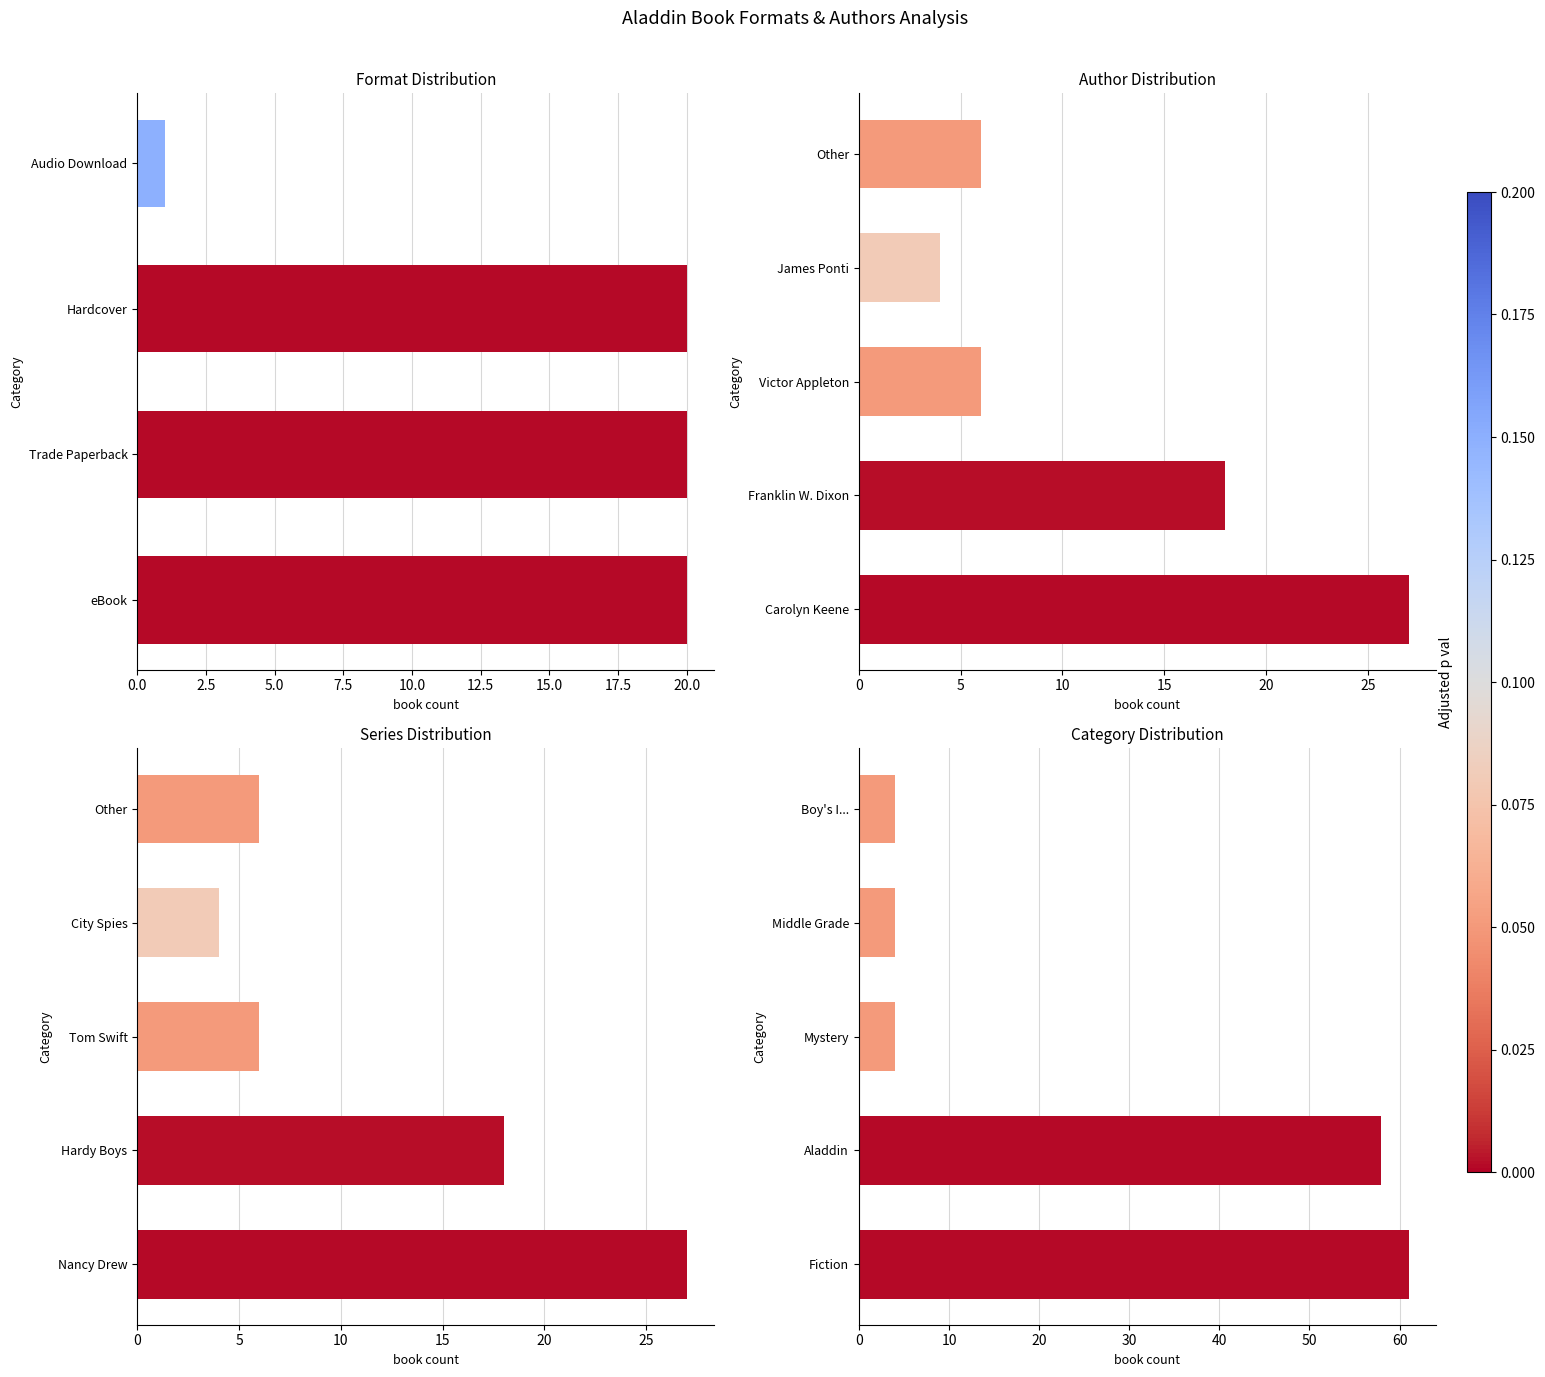

Rank the categories by value from highest to lowest.

eBook, Trade Paperback, Hardcover, Audio Download